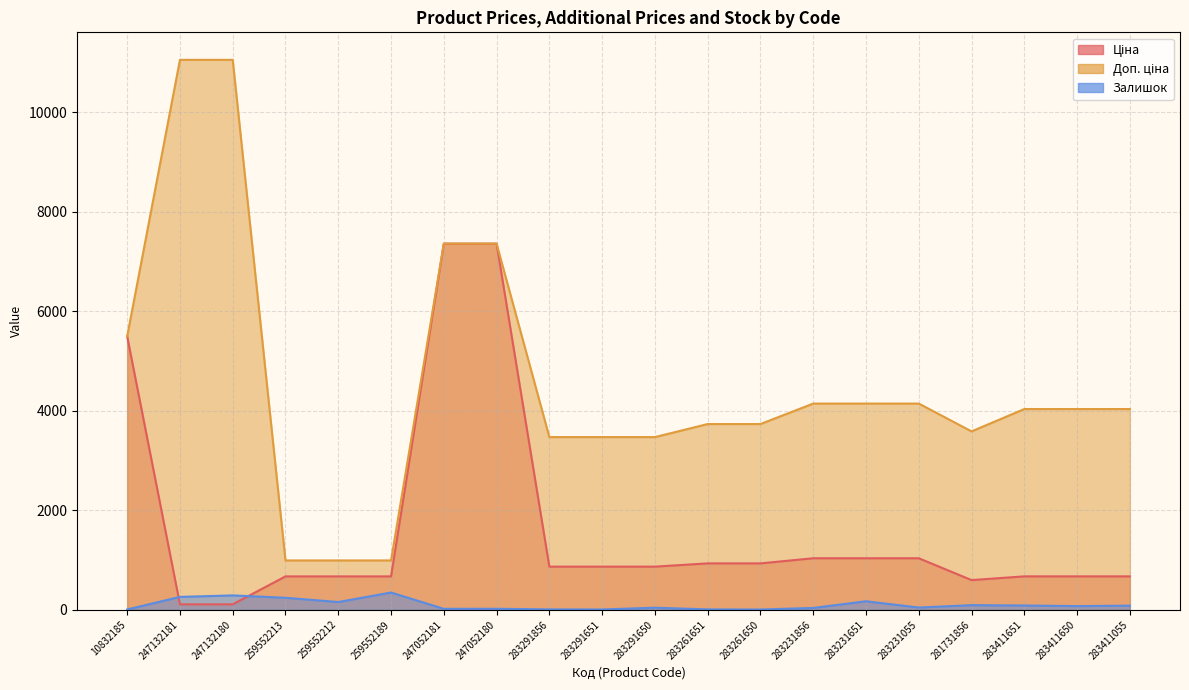

Does the chart have visible grid lines?

Yes